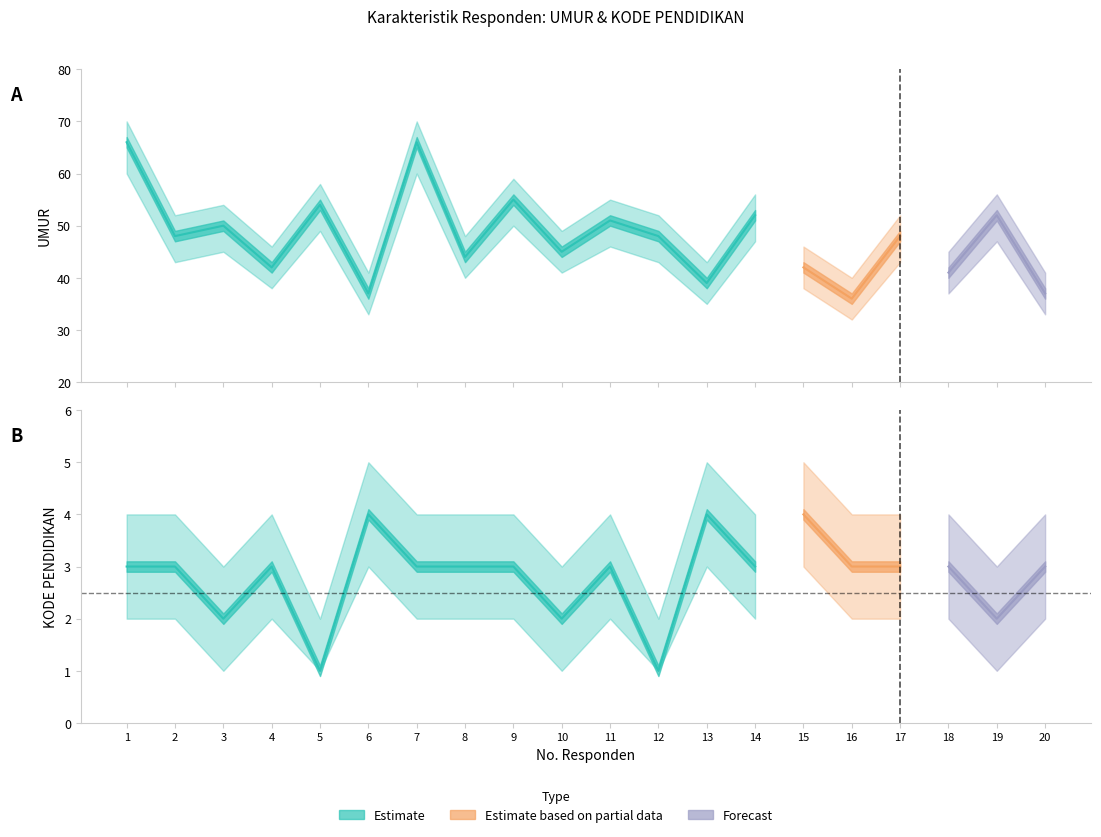

List the series in order of their overall mean, lowest first.

KODE, UMUR